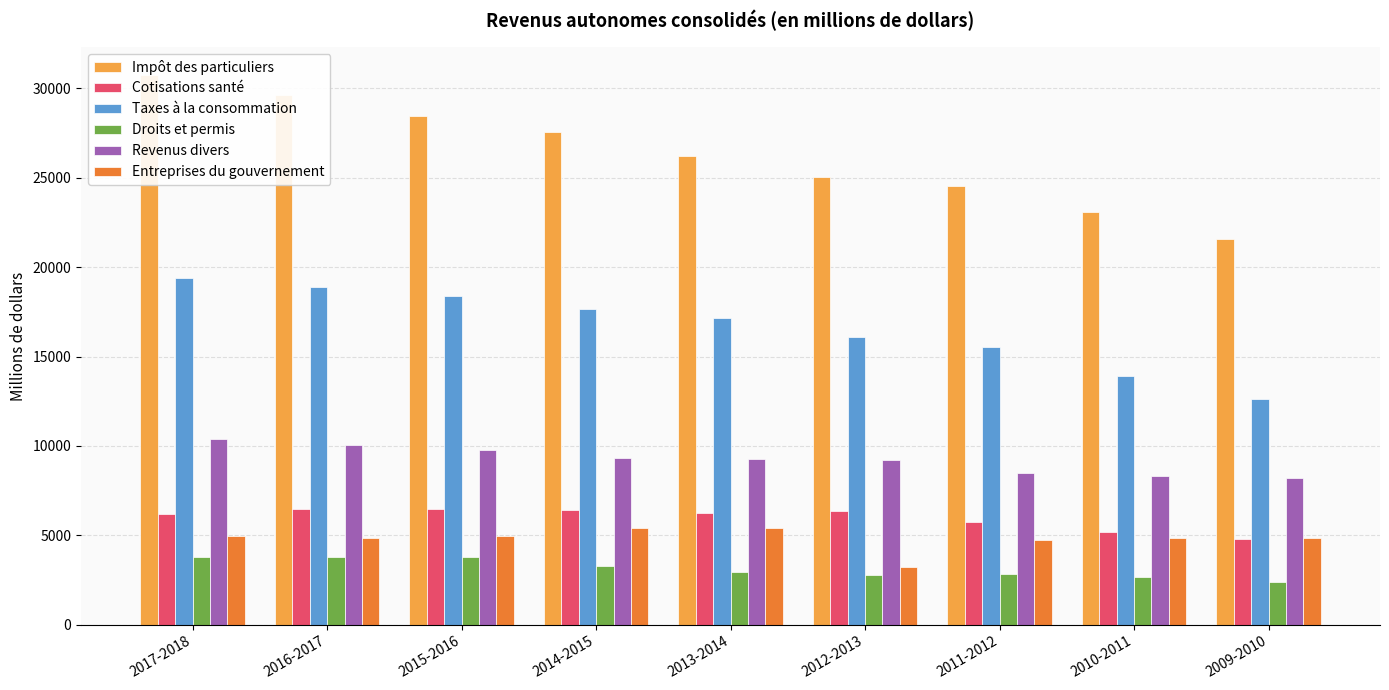

What is the label of the 8th bar from the right?

2016-2017